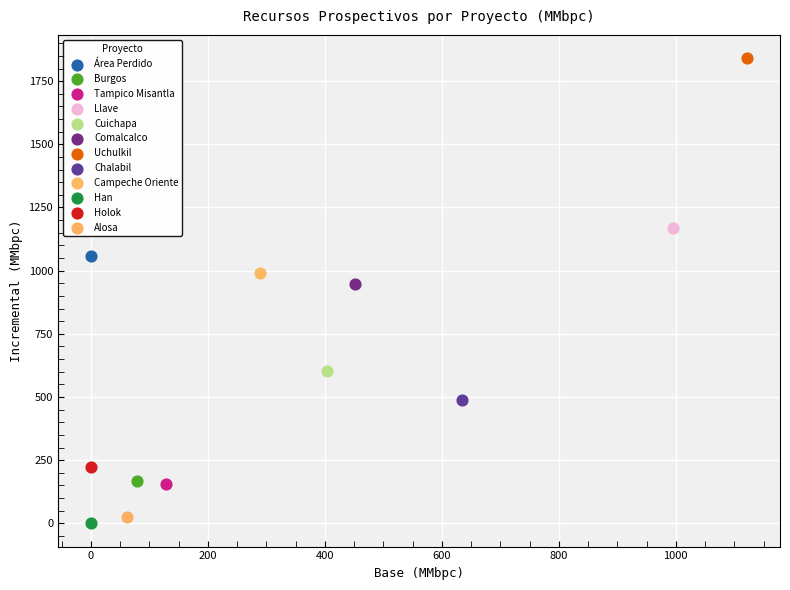

What are all the series names shown in the legend?

Área Perdido, Burgos, Tampico Misantla, Llave, Cuichapa, Comalcalco, Uchulkil, Chalabil, Campeche Oriente, Han, Holok, Alosa